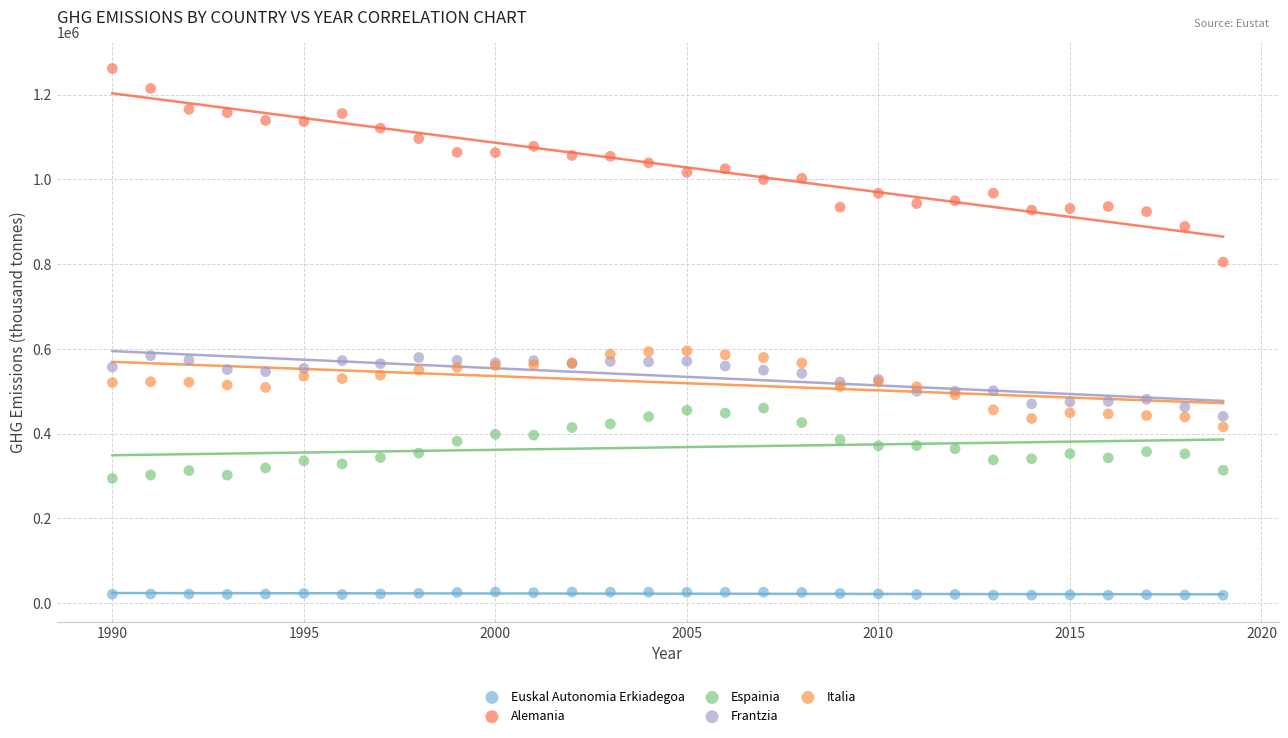

Which series contains the lowest Y value?

Euskal Autonomia Erkiadegoa